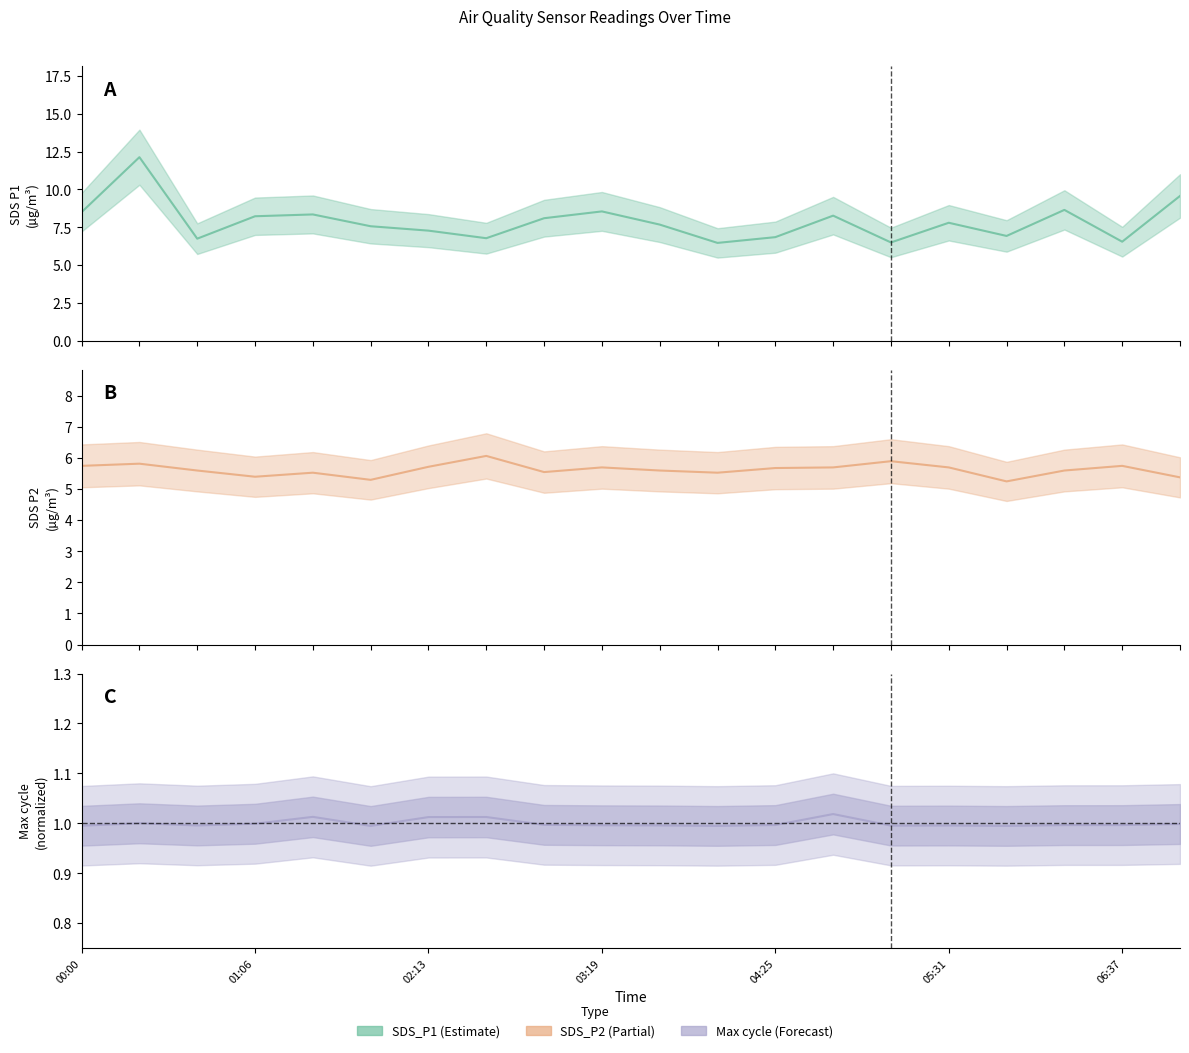

In SDS_P2, how many points are lower than both neighbors (excluding endpoints)?

5